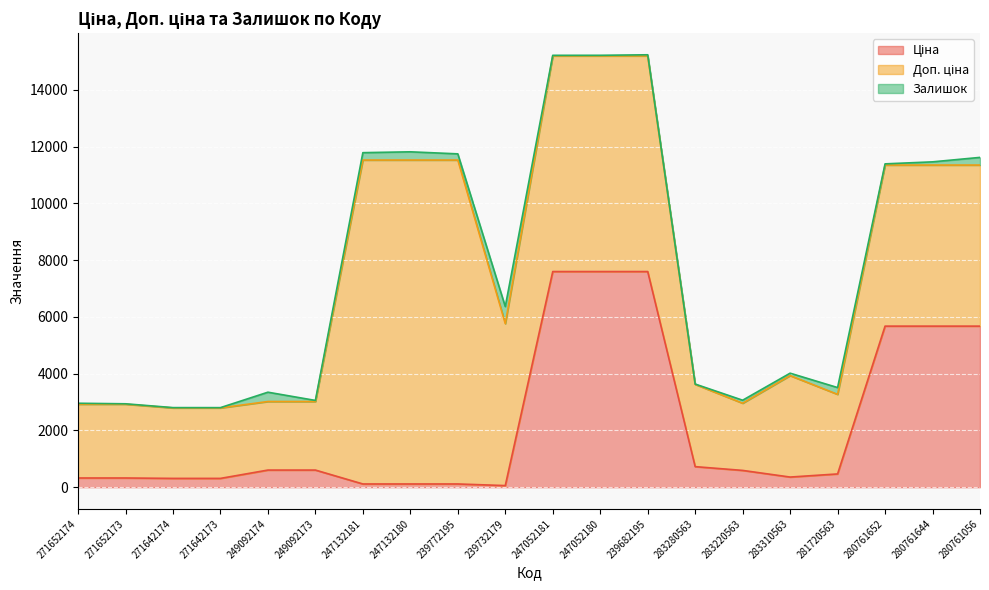

List the series in order of their overall mean, highest first.

Доп. ціна, Ціна, Залишок